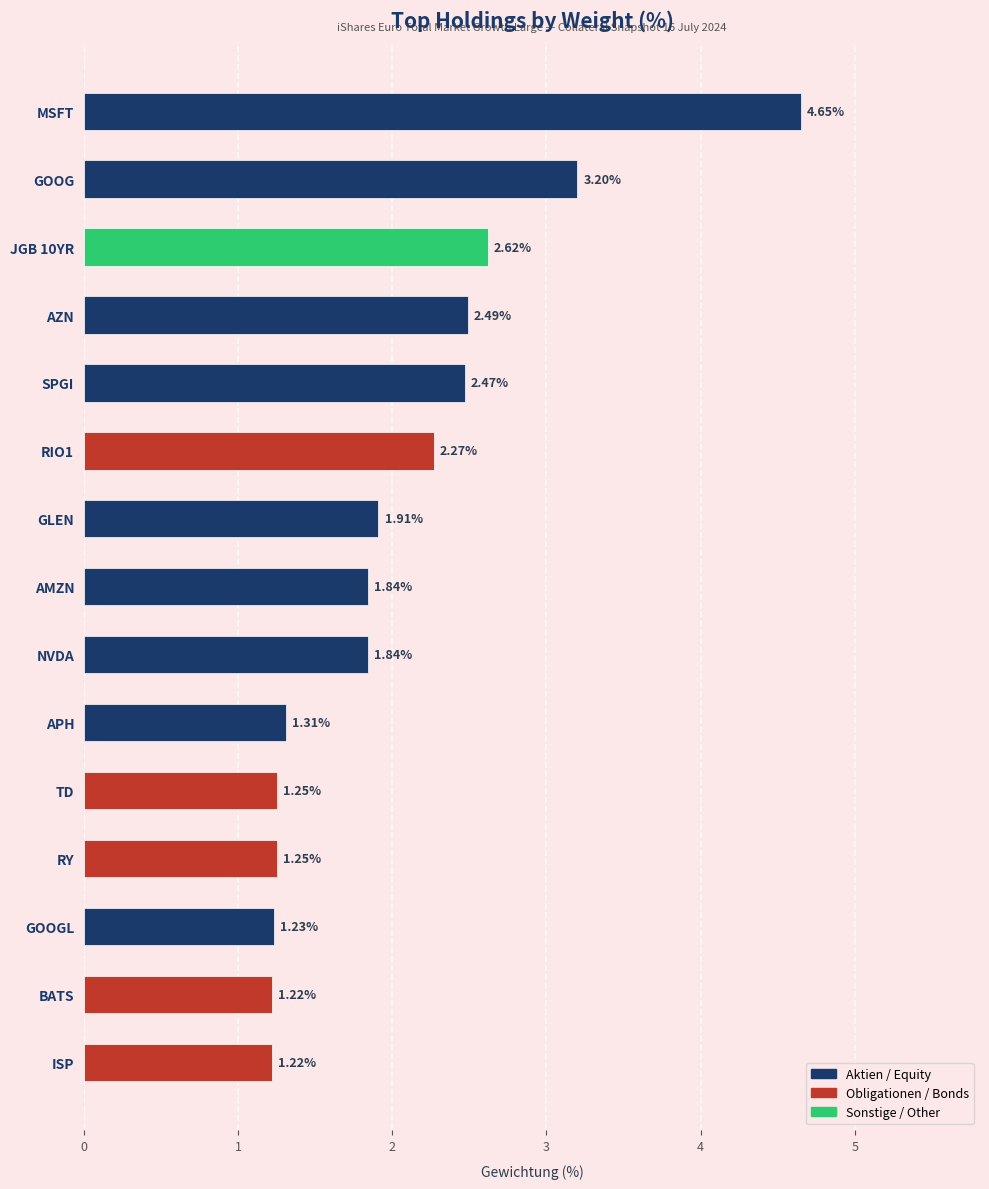

Which has a higher value, RY or GOOGL?

RY